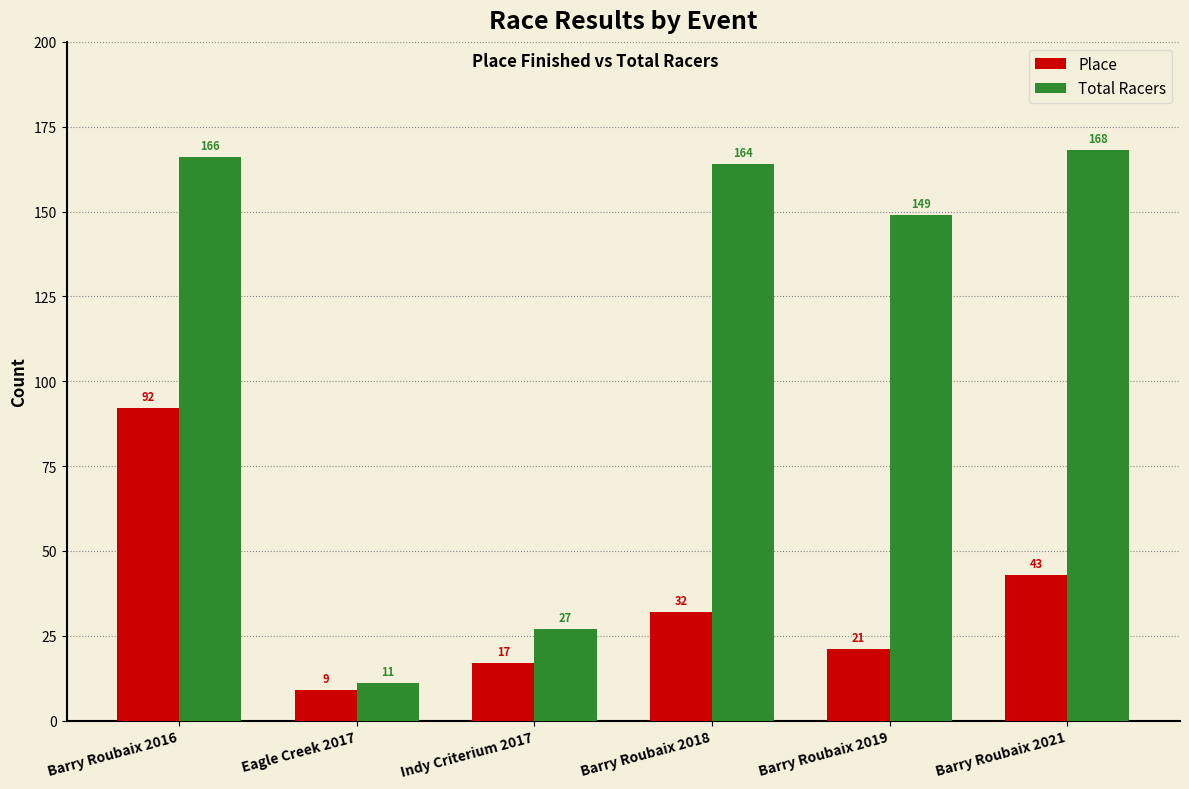

What is the average value of the Place series?

36